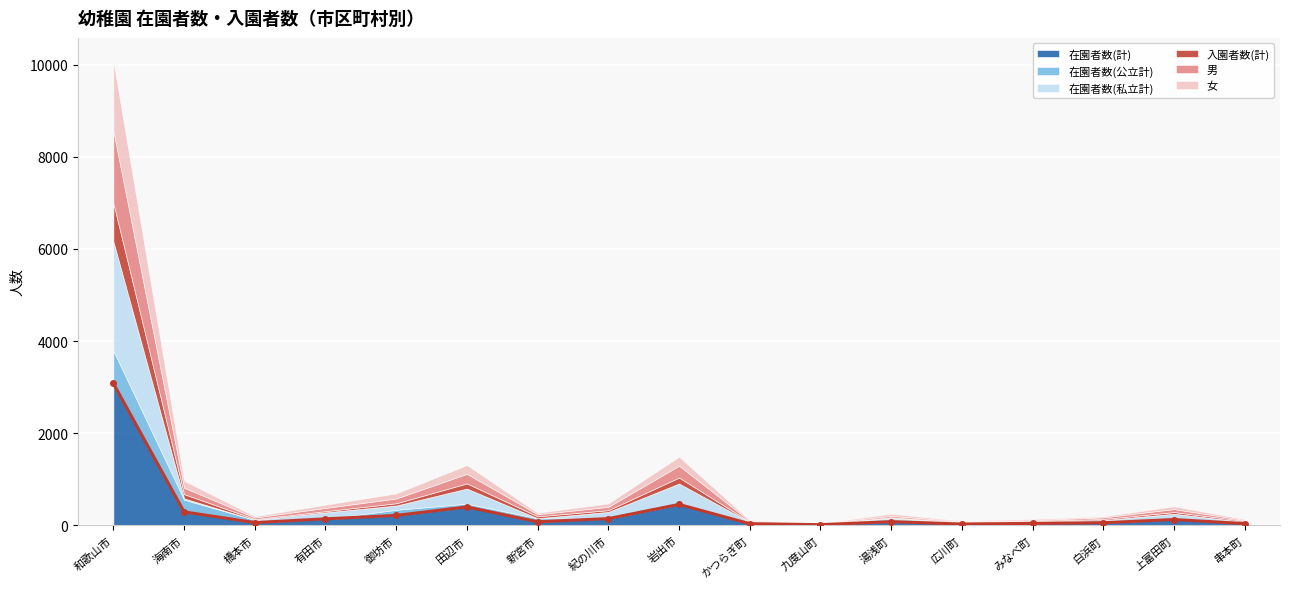

How many interior local peaks (higher than both neighbors) does the data have?

4